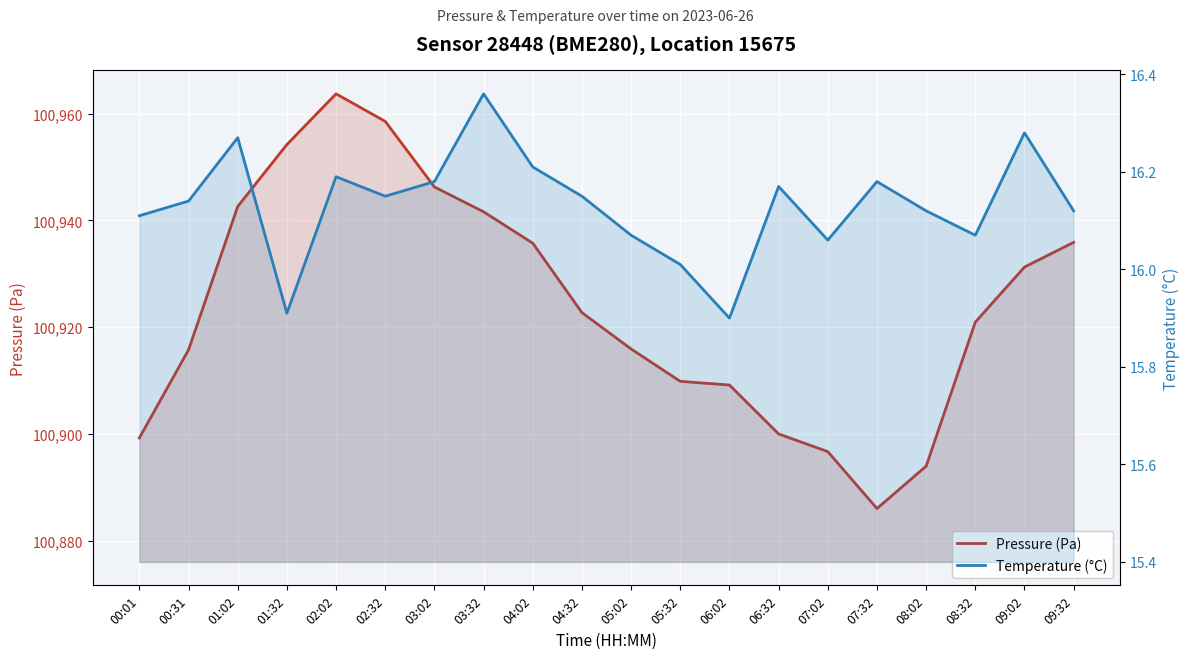

Read the Pressure (Pa) value at 04:02.

100935.8